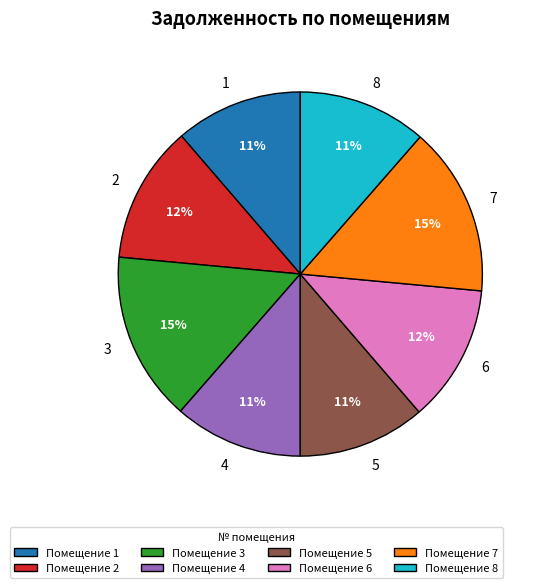

To the nearest percent, what is the difference between the 6 and 4 slice percentages?

1%